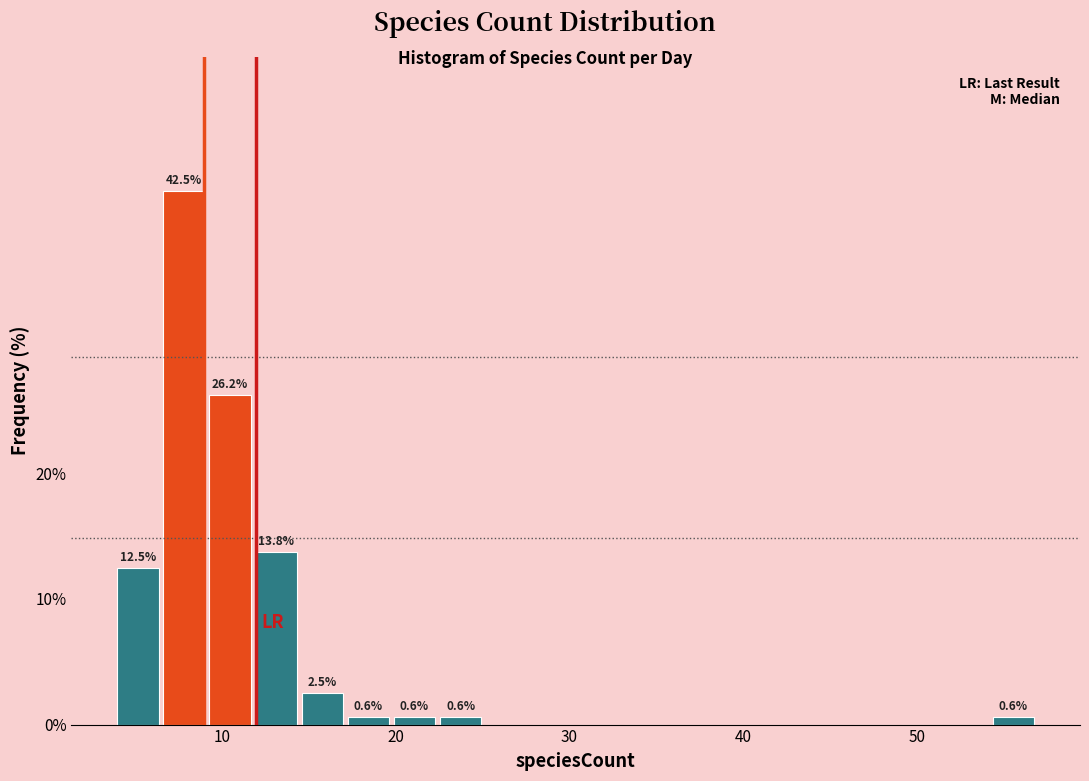

Around what value on the x-axis is the tallest bar? Give the approximate position of its centre, as read against the axis.

8